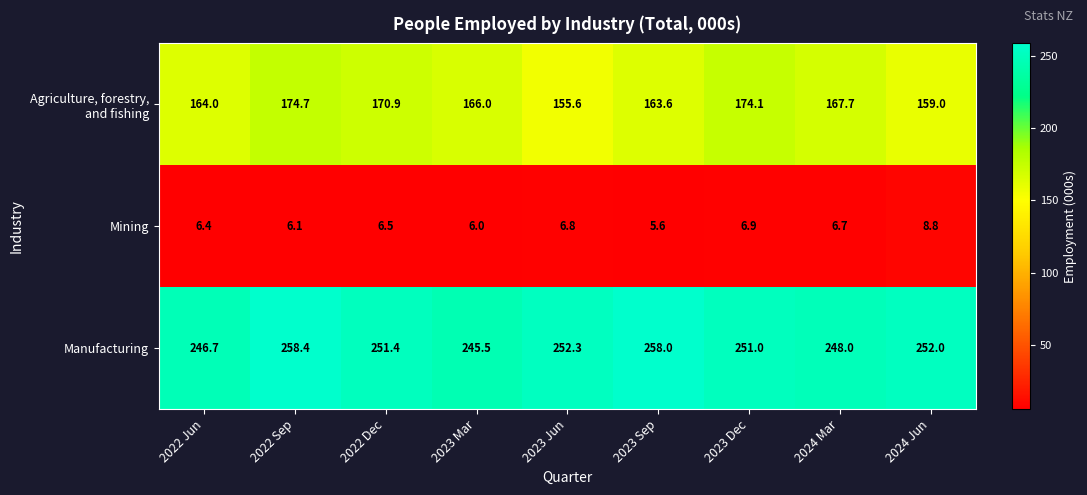

Between 2022 Jun and 2024 Jun, which series saw the biggest shift?

Manufacturing